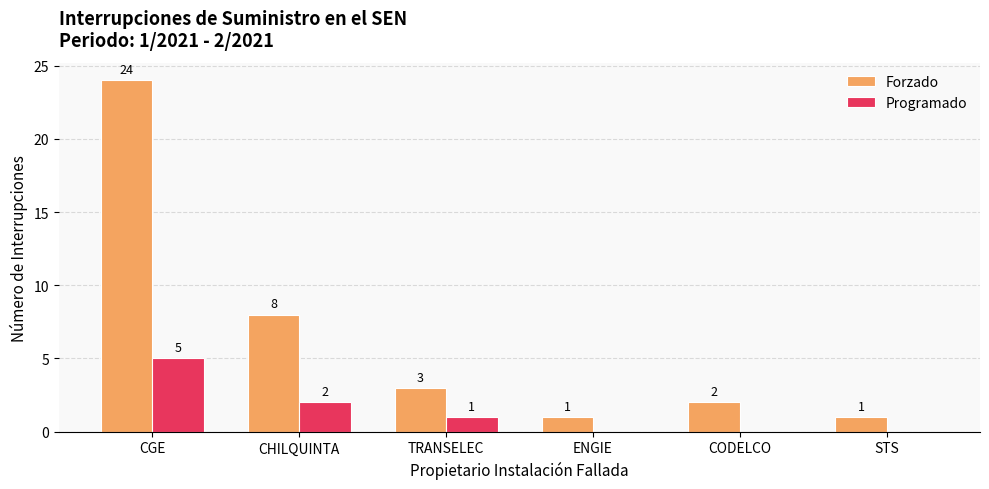

Which series has the largest total across all categories?

Forzado